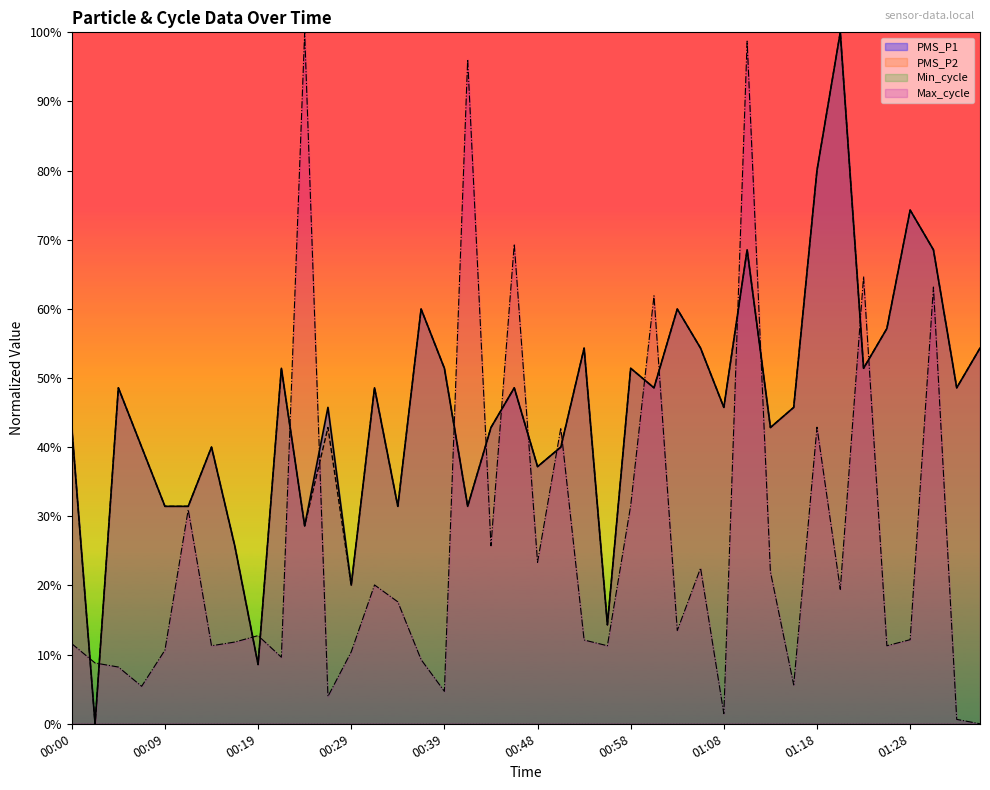

The value of PMS_P2 at 00:12 is 31.4. True or false?

True